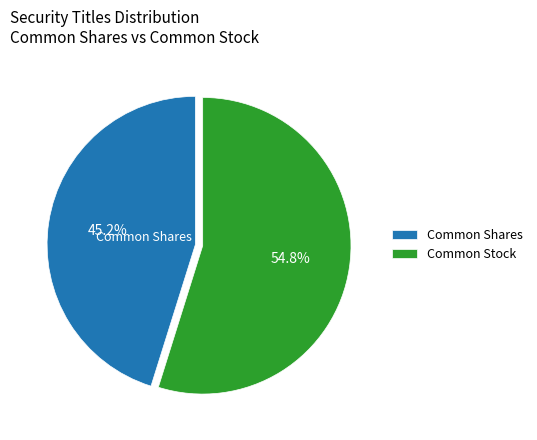

To the nearest percent, what is the difference between the Common Shares and Common Stock slice percentages?

10%